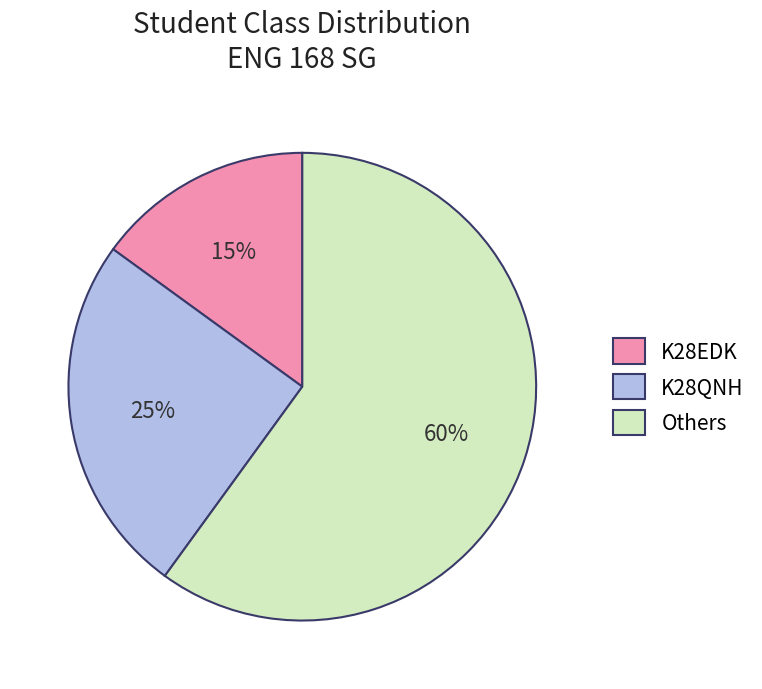

Rank the categories by value from lowest to highest.

K28EDK, K28QNH, Others